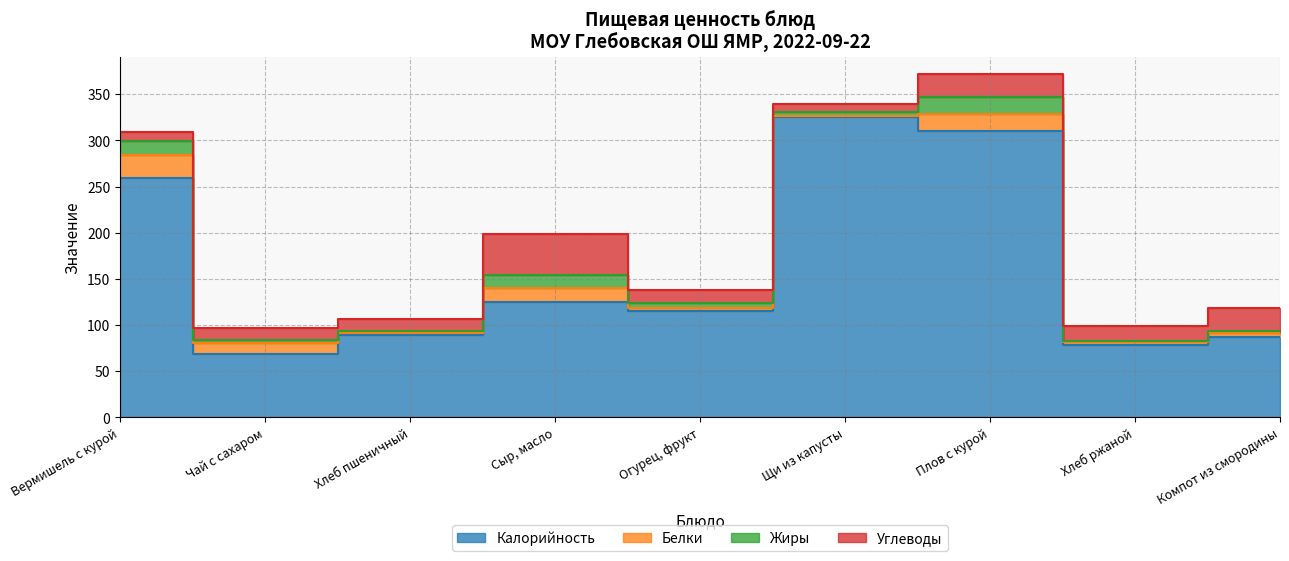

Which category has the lowest value across all series?

Хлеб ржаной